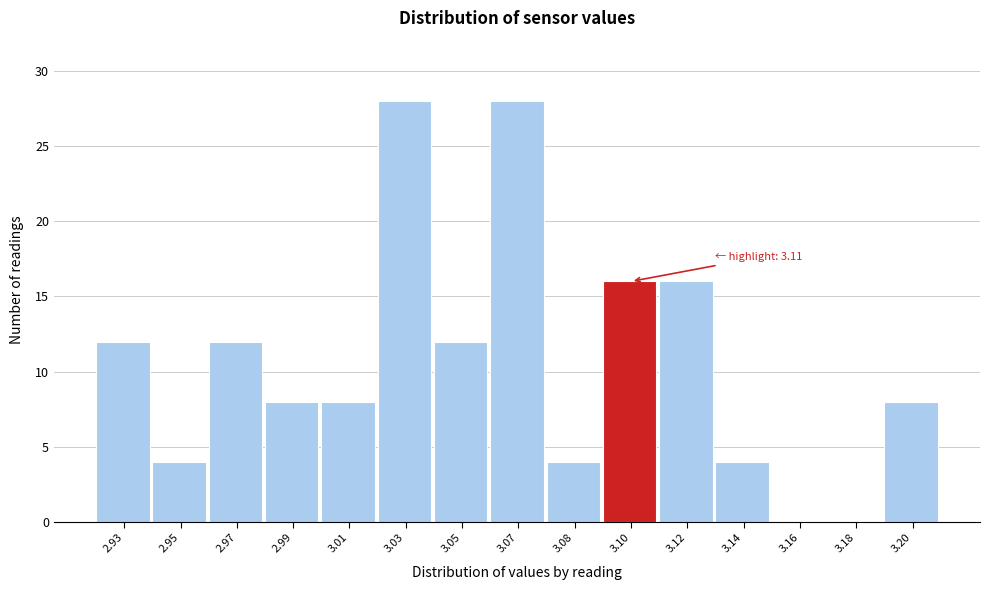

Reading left to right, what are all the values shown in this chart?

2.93=12	2.95=4	2.97=12	2.99=8	3.01=8	3.03=28	3.05=12	3.07=28	3.08=4	3.10=16	3.12=16	3.14=4	3.16=0	3.18=0	3.20=8